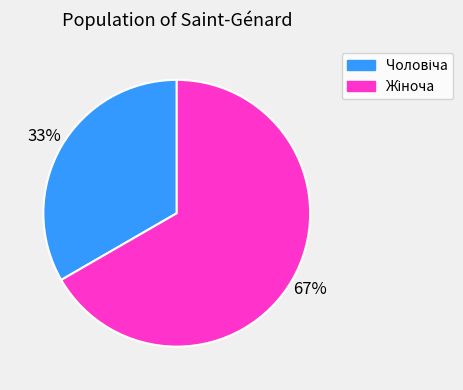

Does any single category account for the majority?

Yes